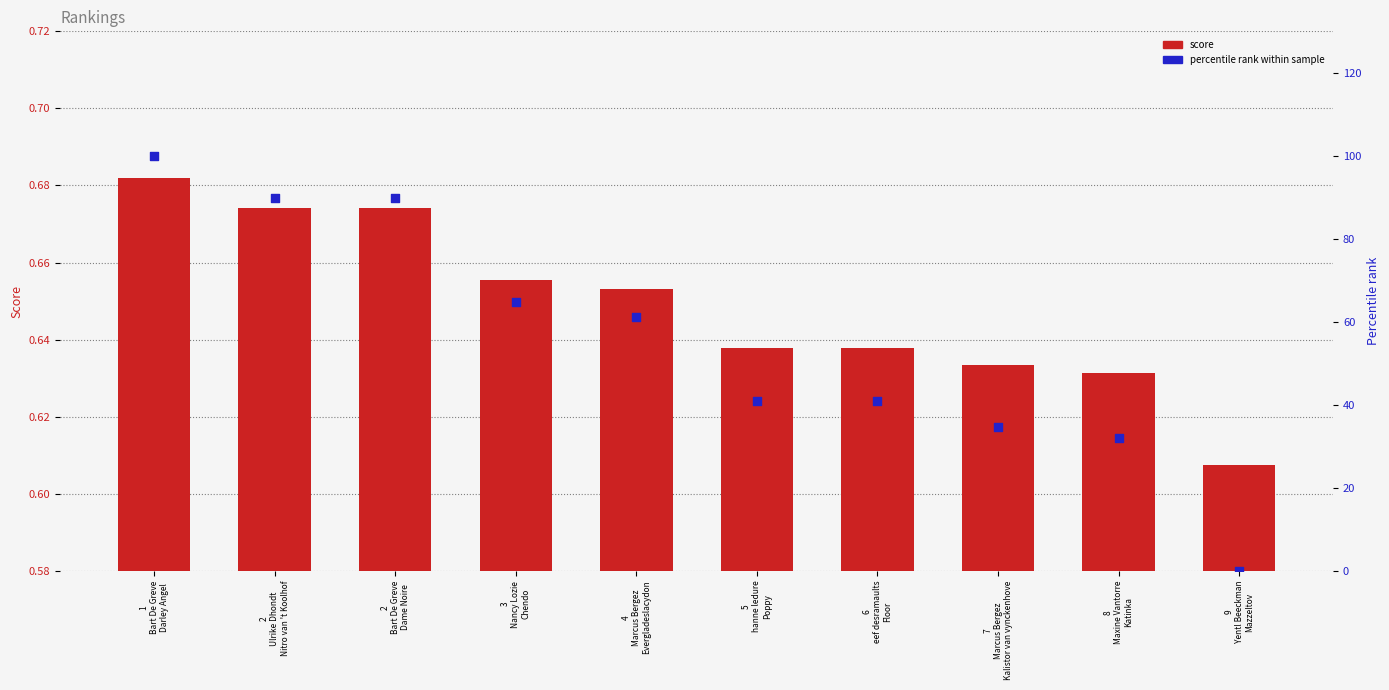

Which series has the widest spread of Y values?

percentile rank within sample